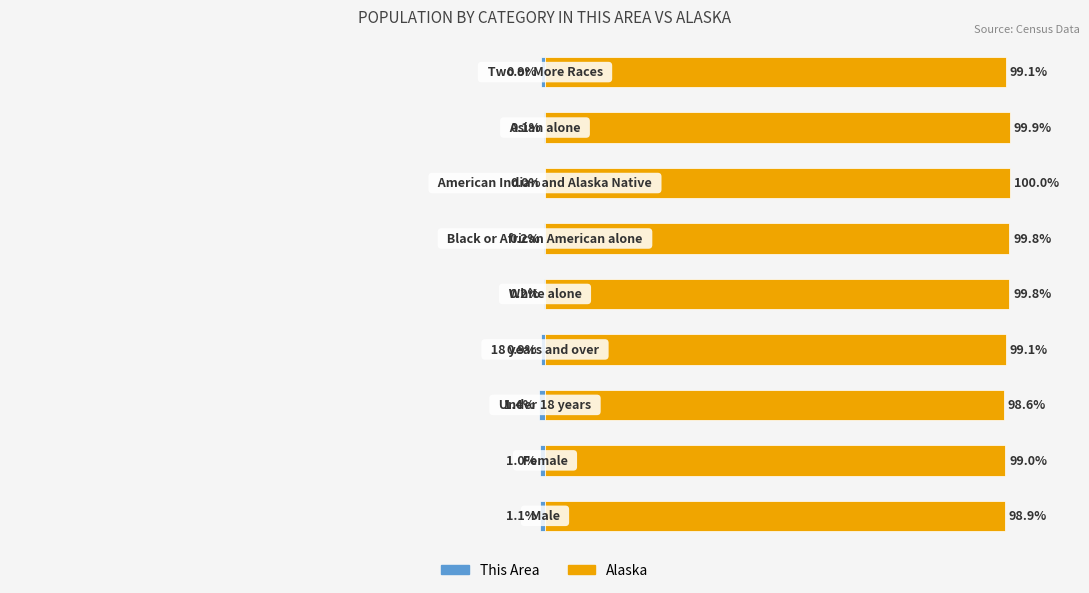

What is the smallest value displayed?

-1.4